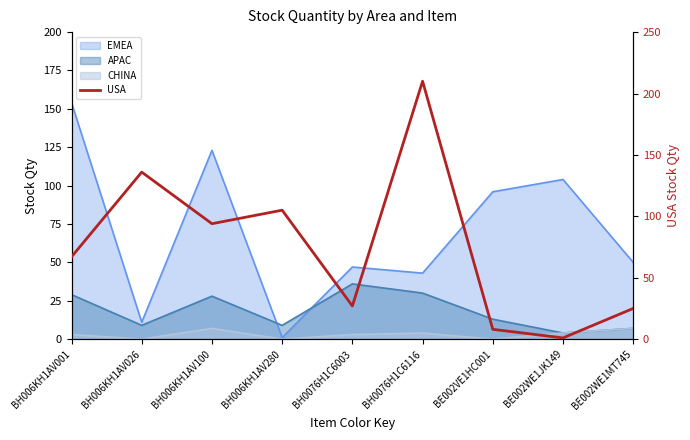

Which label corresponds to the largest value in the chart?

BH0076H1C6116